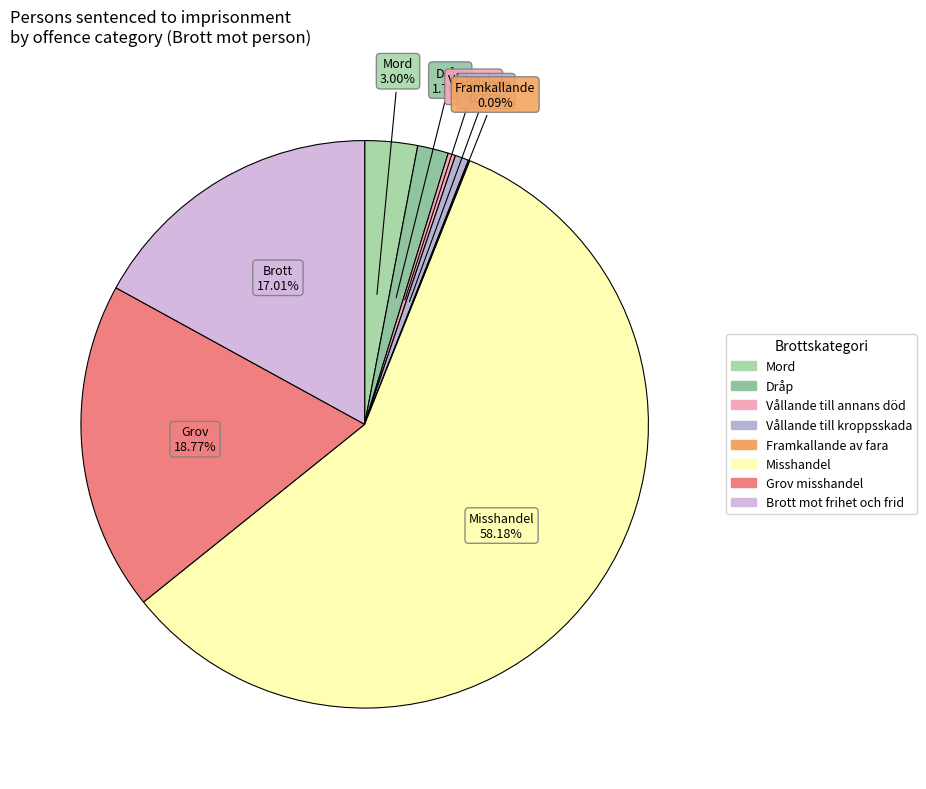

What is the largest slice in the pie chart?

Misshandel